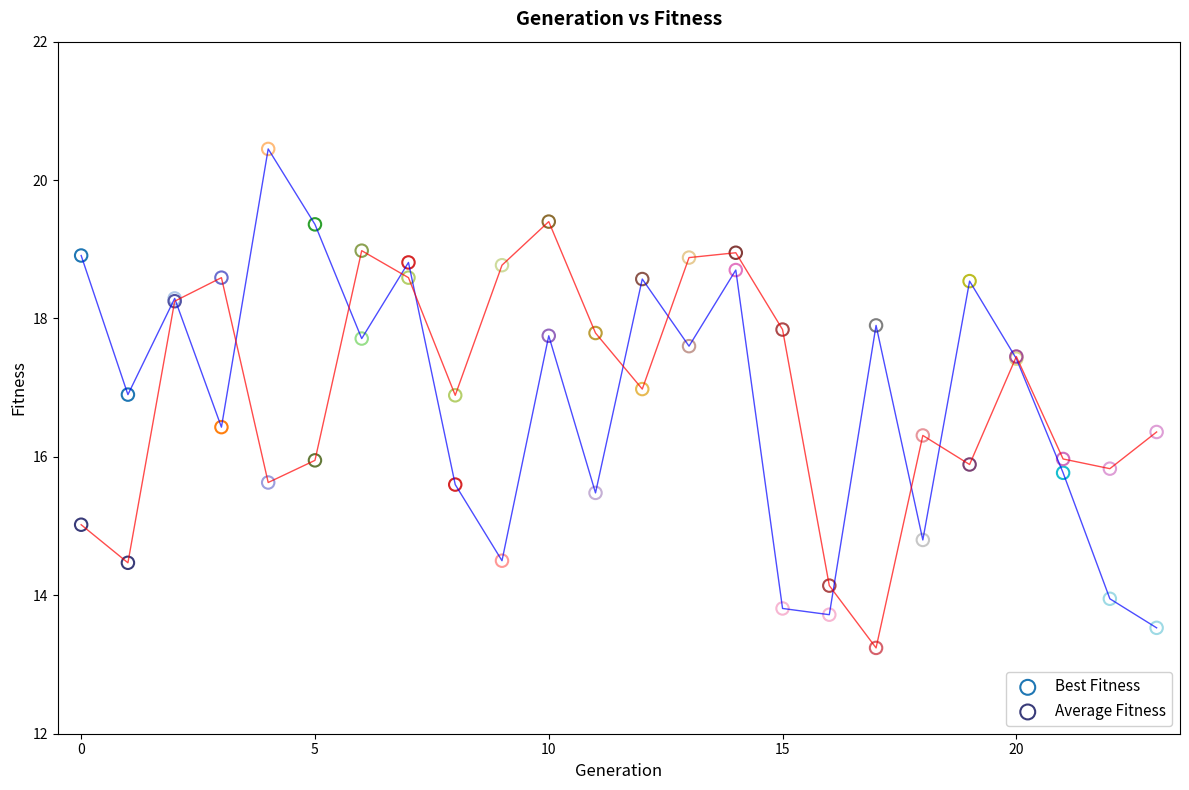

What are all the series names shown in the legend?

Best Fitness, Average Fitness